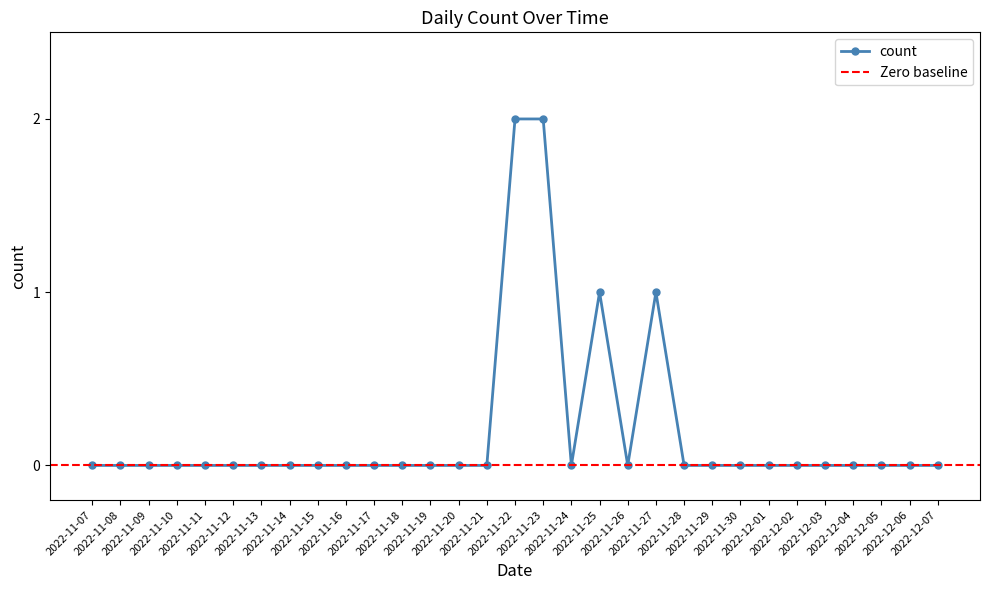

How many interior local valleys (lower than both neighbors) does the data have?

2